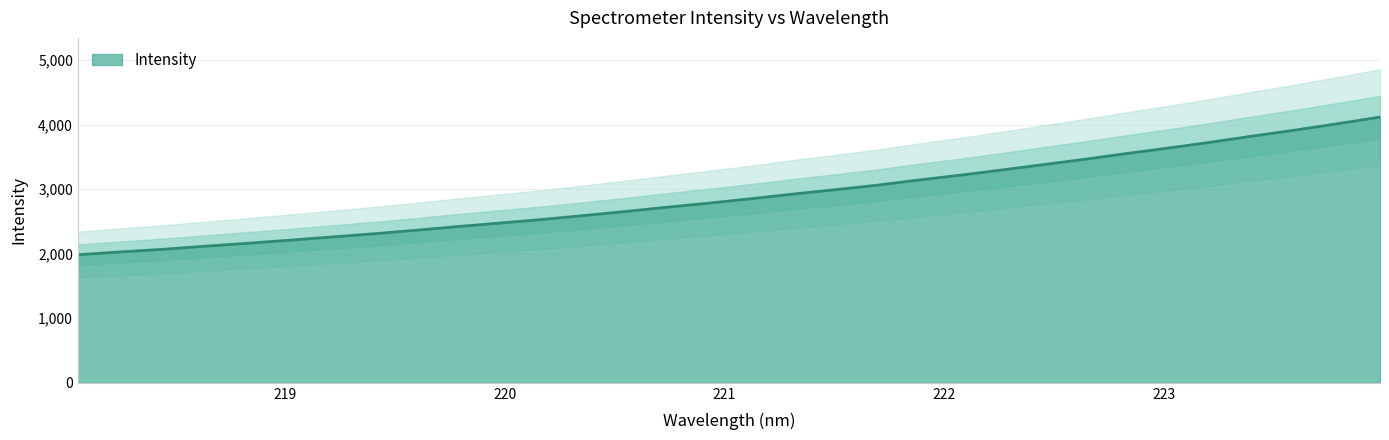

Reading left to right, list all the values displayed in this chart.

1984.4	2028.1	2067.9	2115.8	2160.9	2208.8	2257.7	2307.7	2362.2	2419.3	2473.8	2529.0	2590.0	2653.4	2720.2	2784.2	2851.6	2924.2	2991.3	3061.2	3142.3	3217.8	3299.2	3383.7	3467.6	3557.0	3642.2	3732.2	3827.6	3919.1	4016.8	4118.5